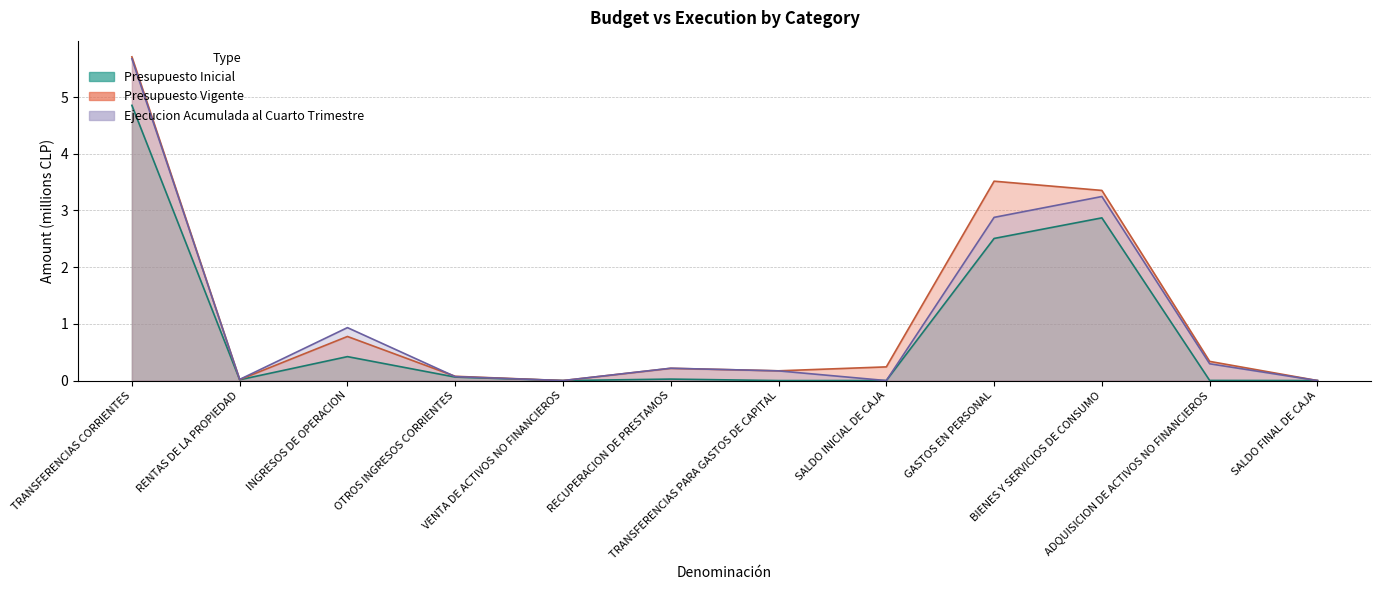

What is the label of the 11th point from the left?

ADQUISICION DE ACTIVOS NO FINANCIEROS